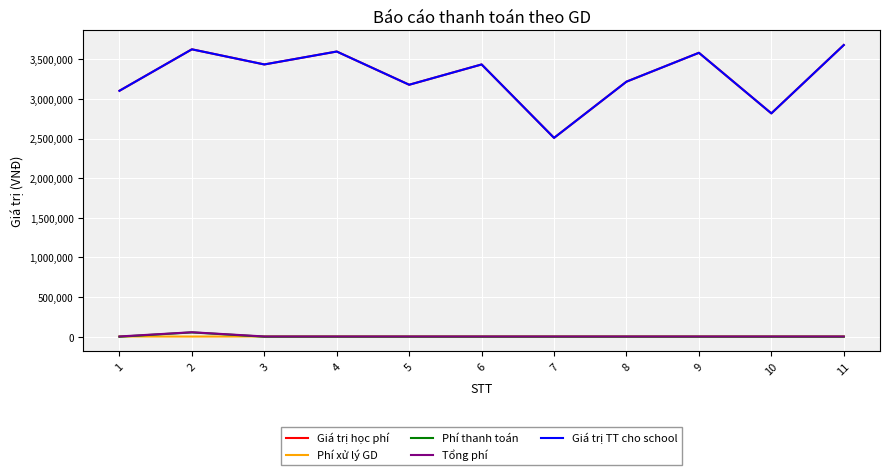

What is the total value across all series at 1?

6210600